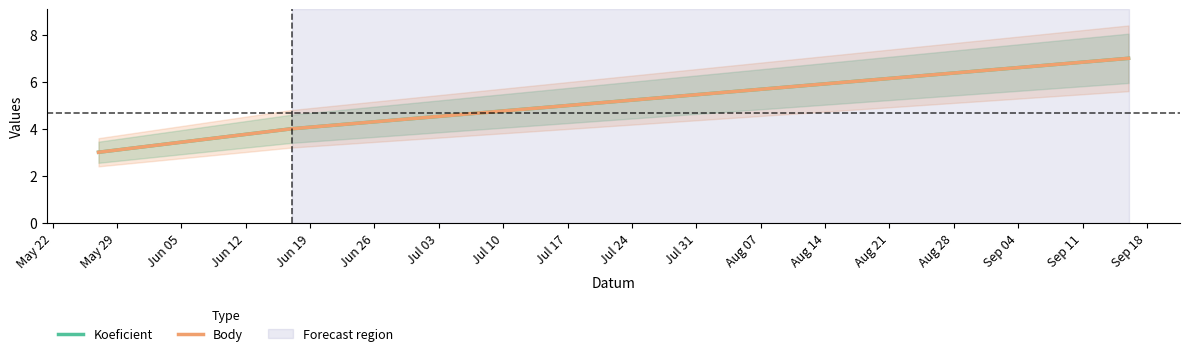

Between Jun 05 and May 22, which is larger?

Jun 05